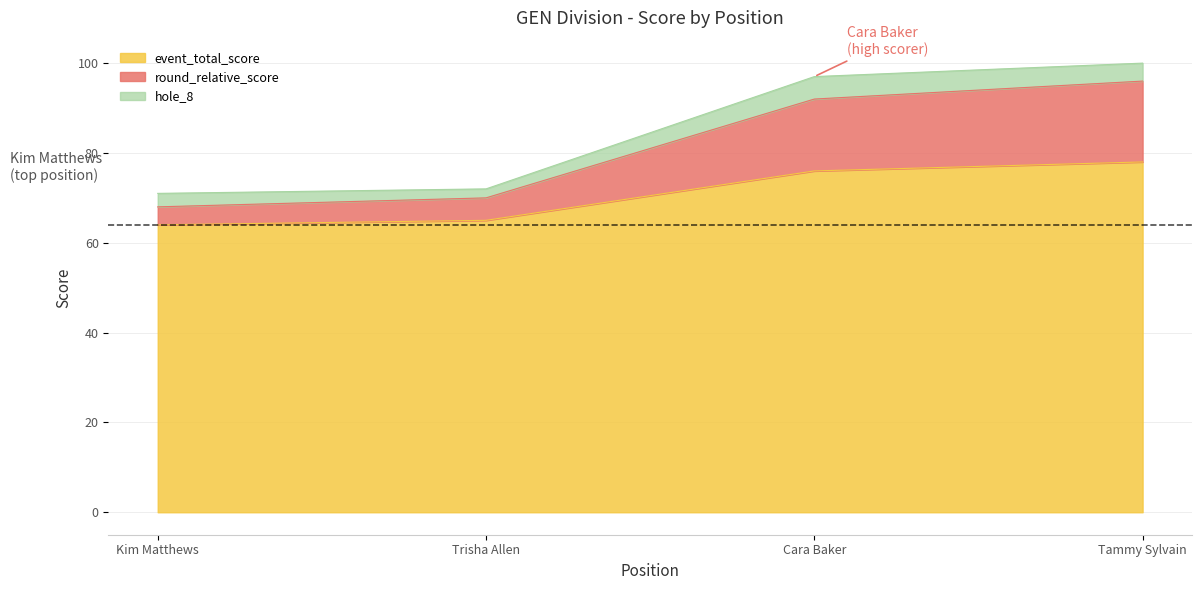

Reading left to right, what are the values for event_total_score?

Kim Matthews=64	Trisha Allen=65	Cara Baker=76	Tammy Sylvain=78